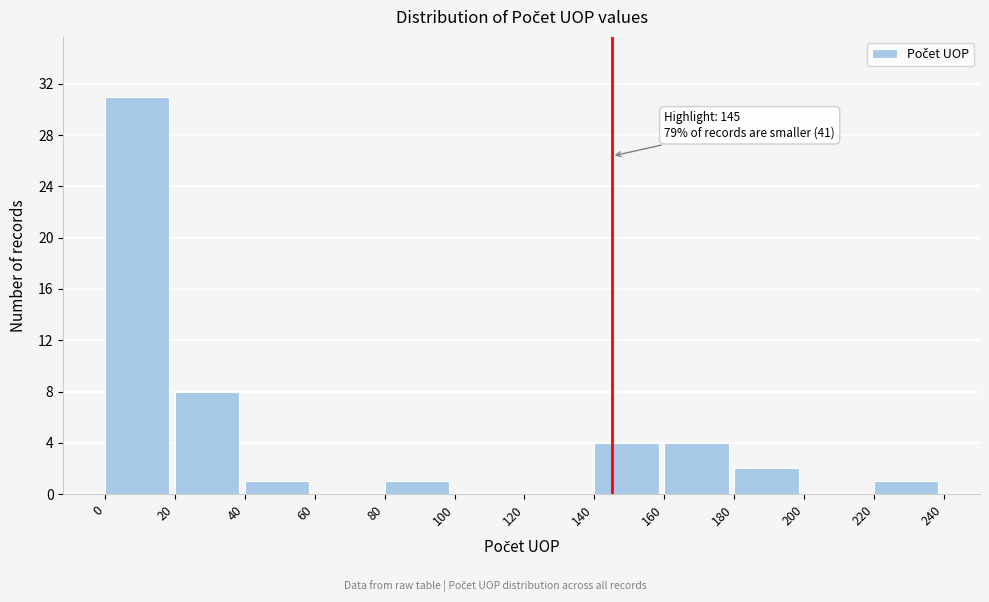

Which range on the x-axis has the tallest bar?

0 to 20